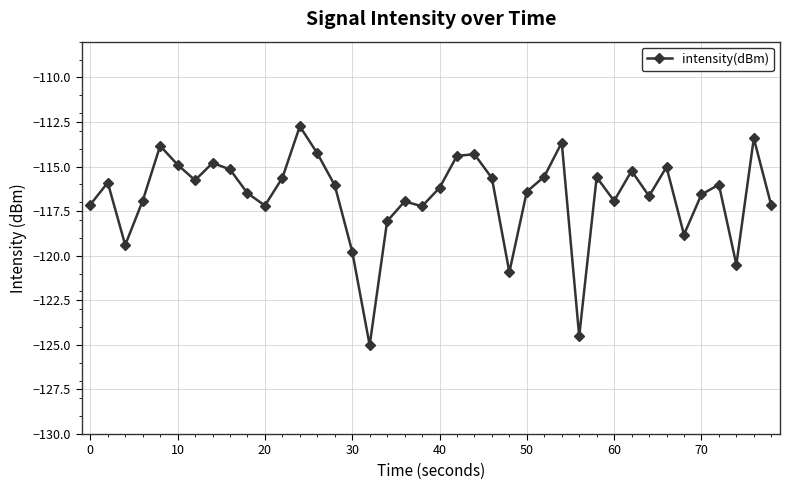

Does the chart have visible grid lines?

Yes